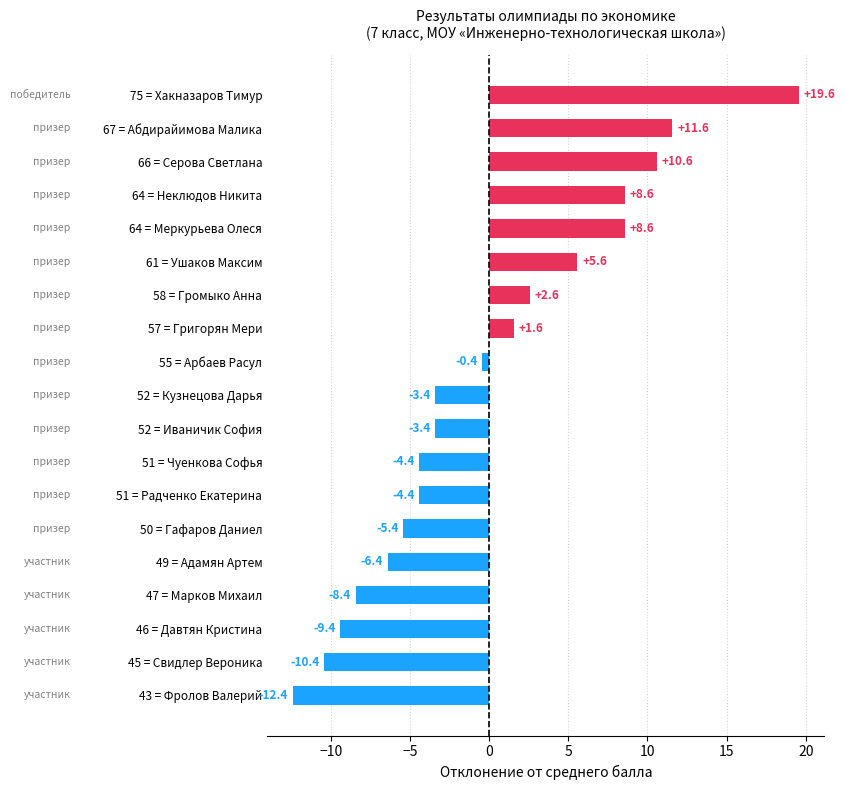

How many bars are there in total?

19